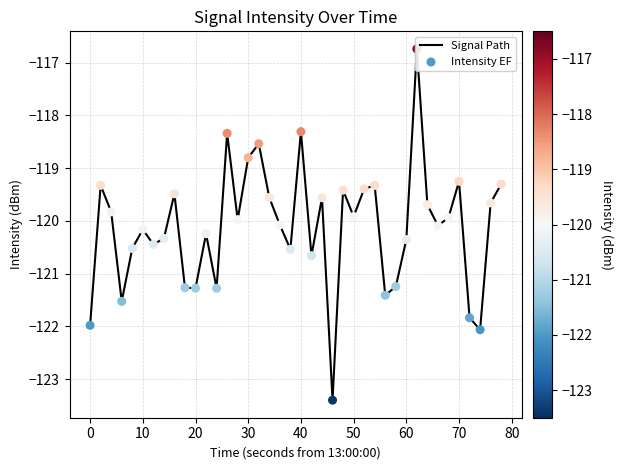

Which series reaches the maximum Y coordinate?

Signal Path